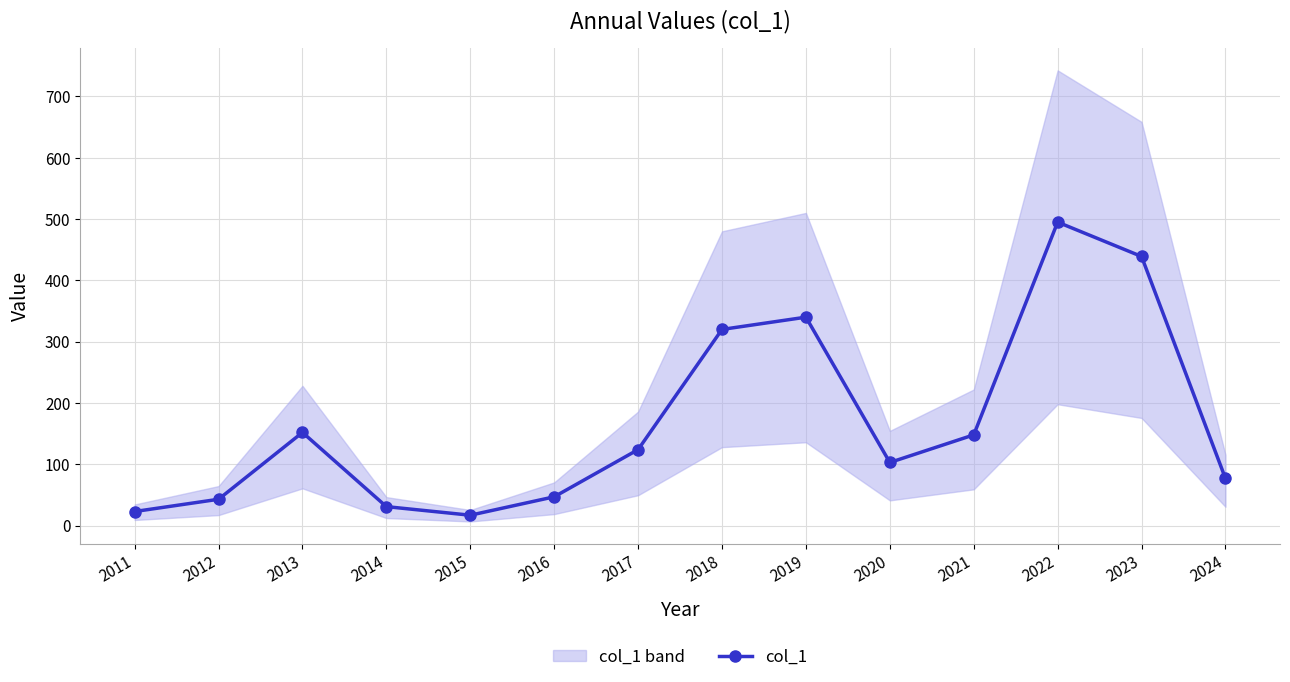

How many categories are shown in the chart?

14